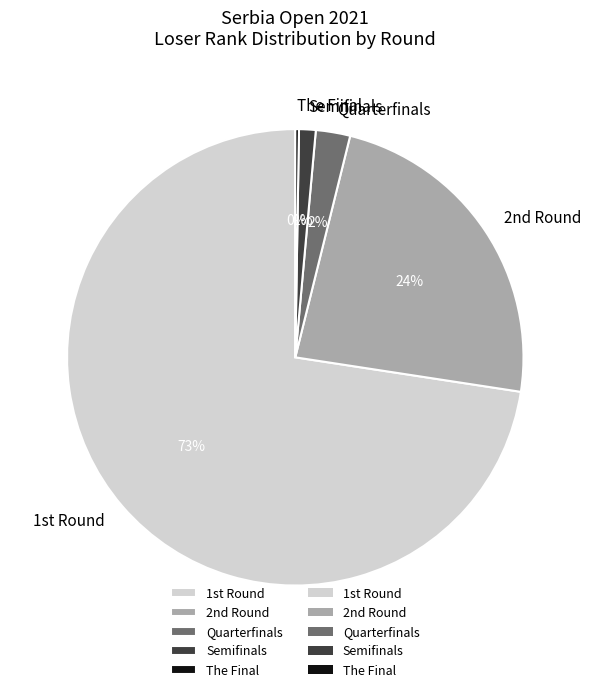

Which category accounts for the majority?

1st Round